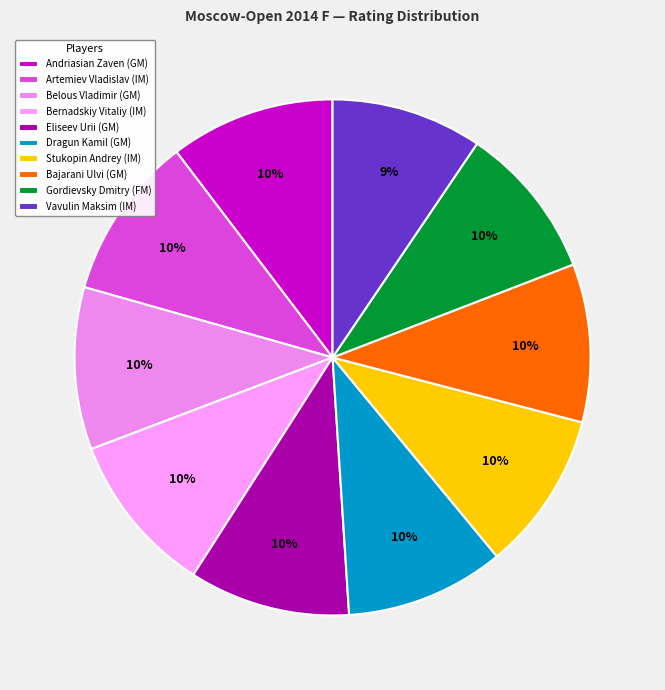

How many segments does this pie chart have?

10